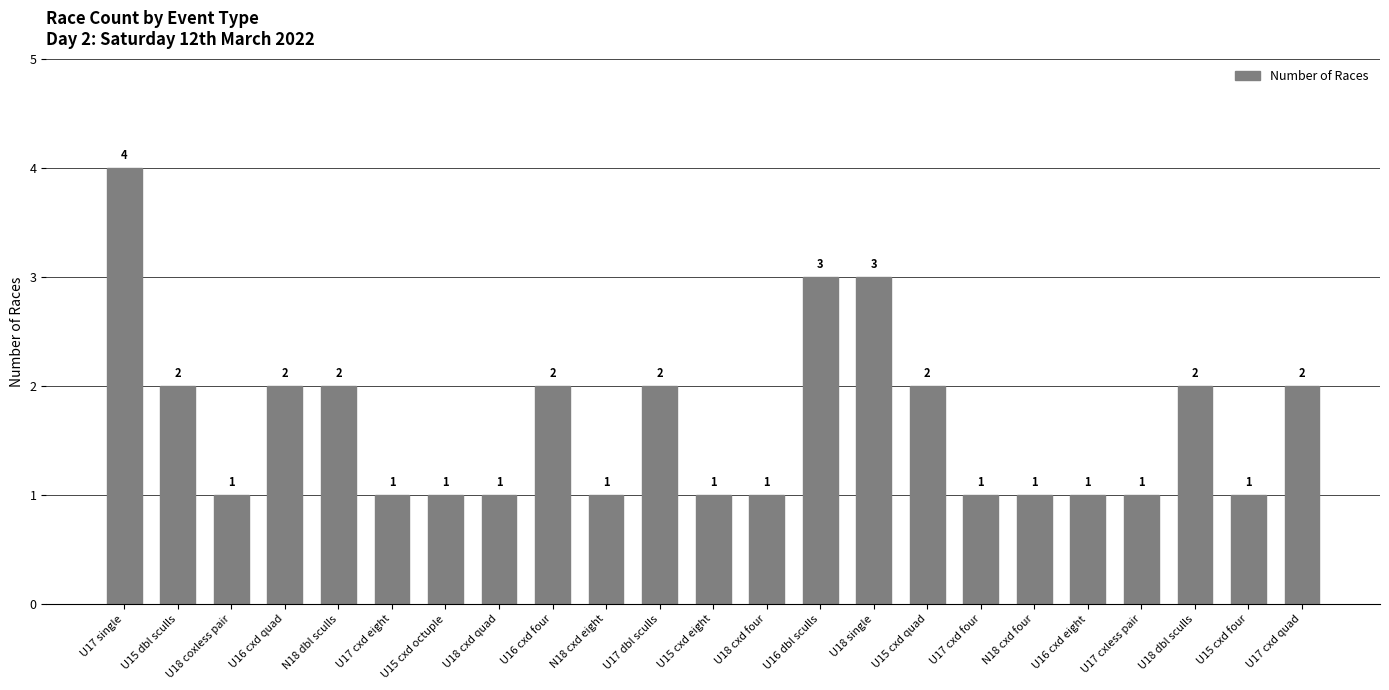

The value at U16 cxd four is 3. True or false?

False